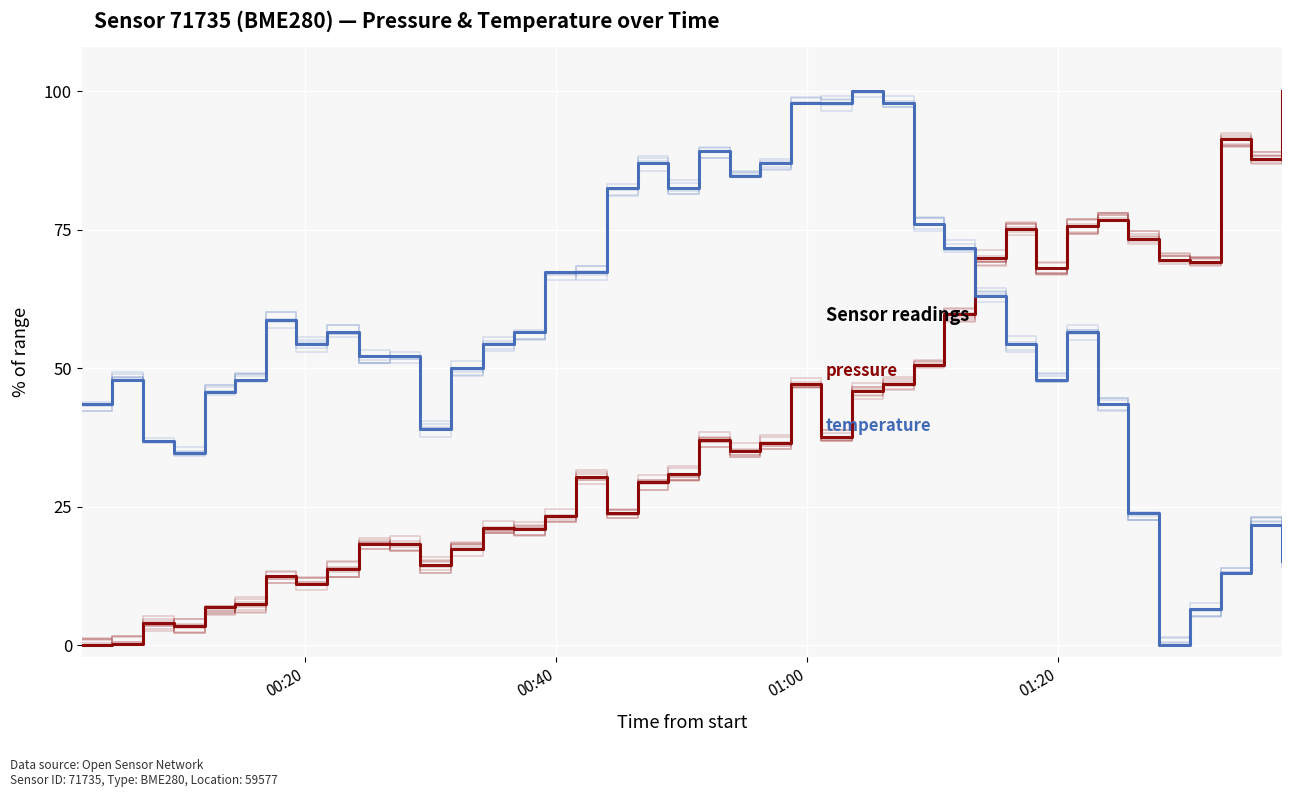

The pressure series shows 29.0 at 29. True or false?

False